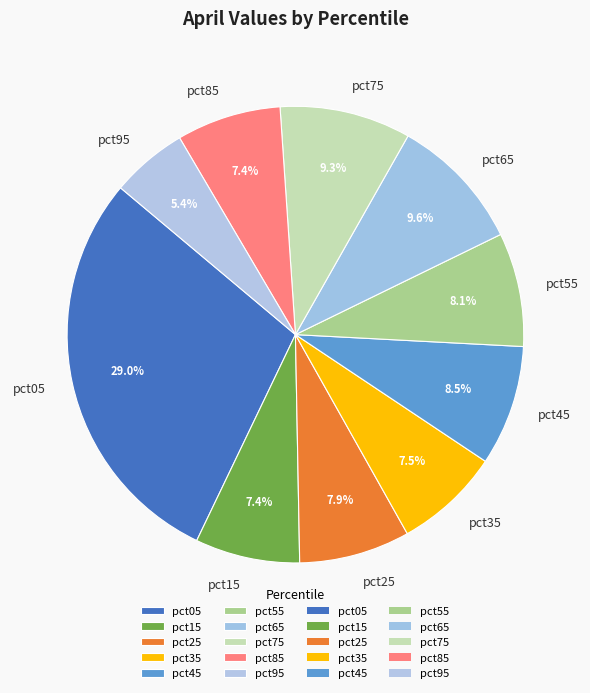

How many slices are in this pie chart?

10